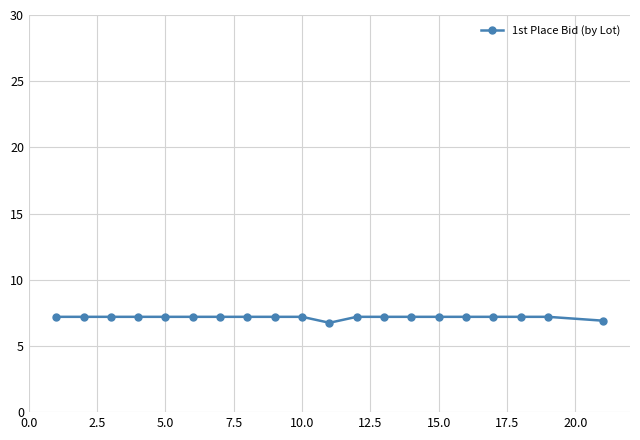

What is the average value?

7.2